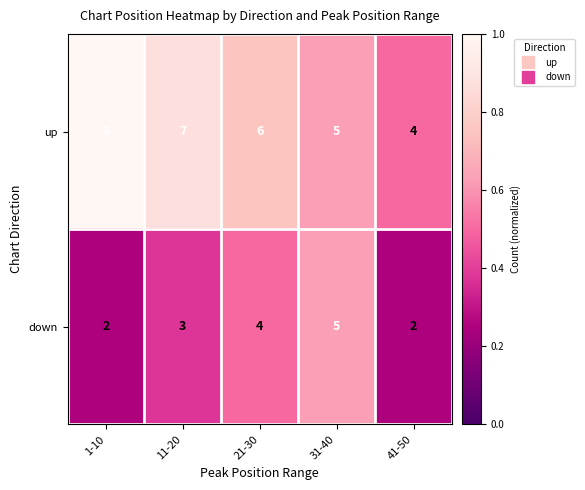

Which category has the lowest value in the up series?

41-50